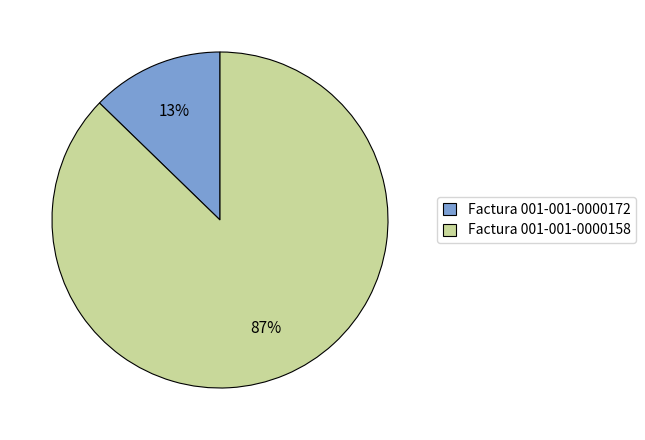

Which has a higher value, Factura 001-001-0000158 or Factura 001-001-0000172?

Factura 001-001-0000158